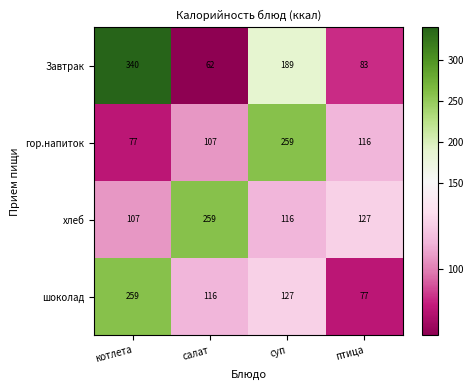

What is the difference between the Завтрак values at салат and котлета?

278